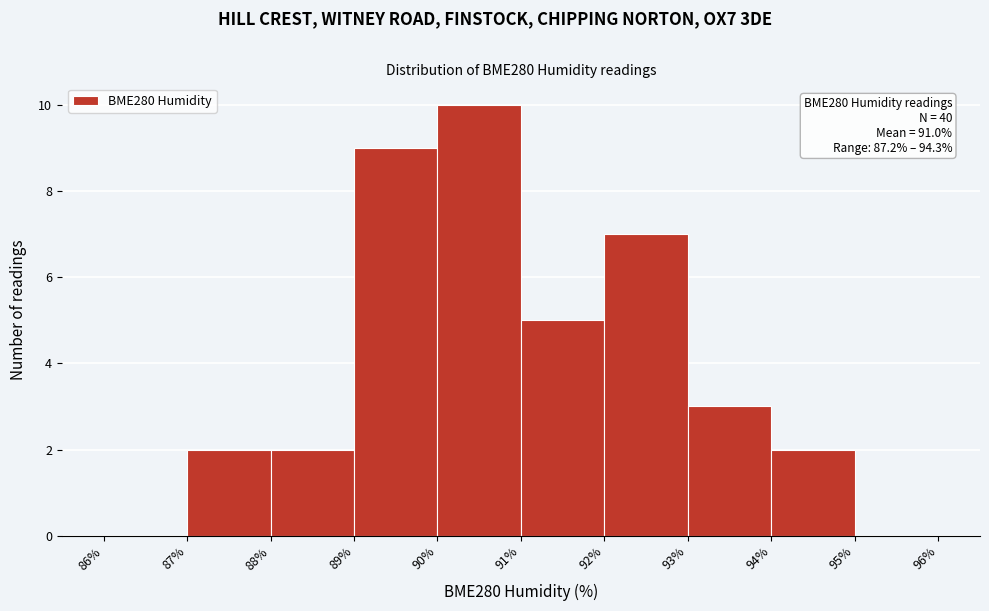

Which range on the x-axis has the tallest bar?

90% to 91%